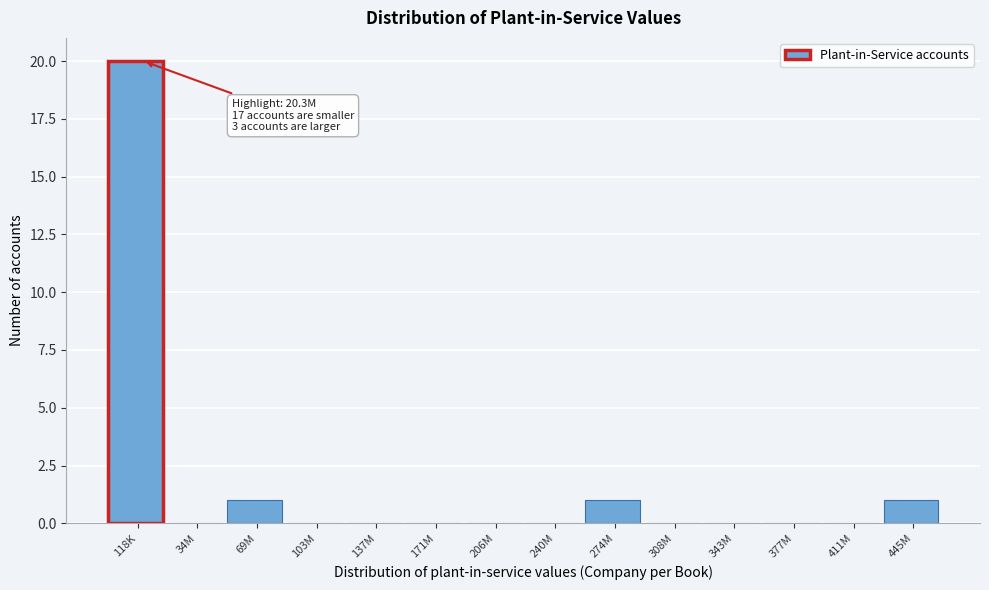

Reading right to left, what are all the values shown in this chart?

445M=1	411M=0	377M=0	343M=0	308M=0	274M=1	240M=0	206M=0	171M=0	137M=0	103M=0	69M=1	34M=0	118K=20